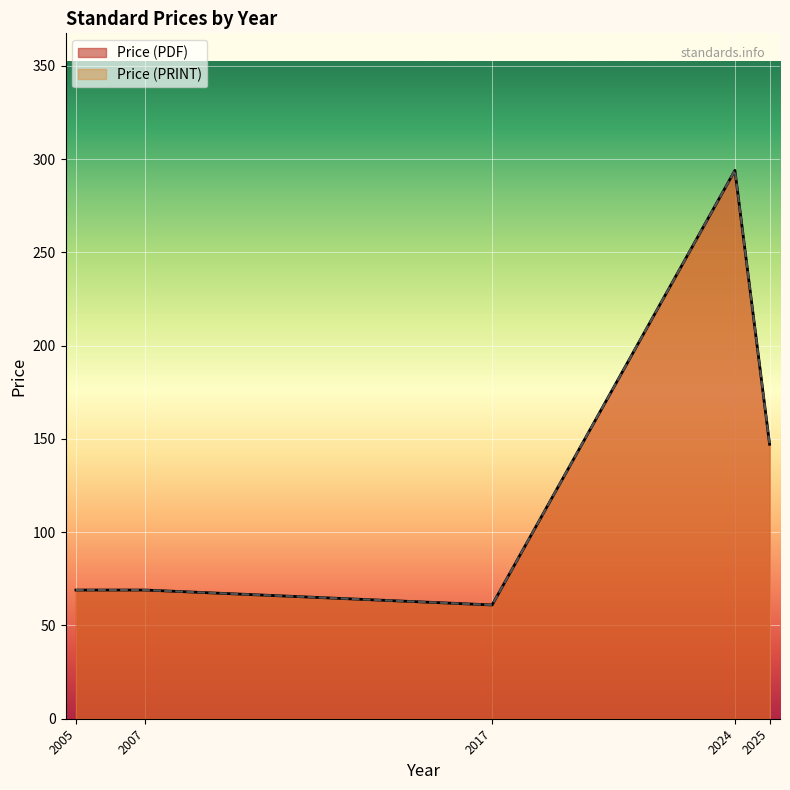

True or false: Price (PRINT) and Price (PDF) intersect in this chart.

False